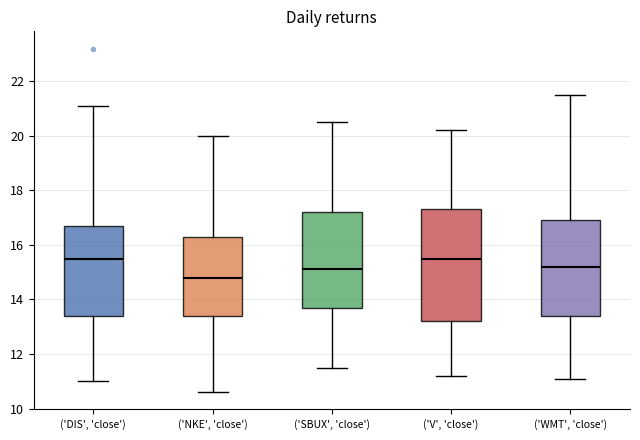

Reading left to right, read every box against the y-axis: the position of its median line, the range the box covers, and the ends of its whiskers. The values are not printed on the chart, so give them approximately, as read against the axis.

('DIS', 'close'): median 15.6, box 13.4 to 16.8, whiskers 11.0 to 21.2
('NKE', 'close'): median 14.8, box 13.4 to 16.4, whiskers 10.6 to 20.0
('SBUX', 'close'): median 15.2, box 13.8 to 17.2, whiskers 11.6 to 20.6
('V', 'close'): median 15.6, box 13.2 to 17.4, whiskers 11.2 to 20.2
('WMT', 'close'): median 15.2, box 13.4 to 17.0, whiskers 11.2 to 21.6